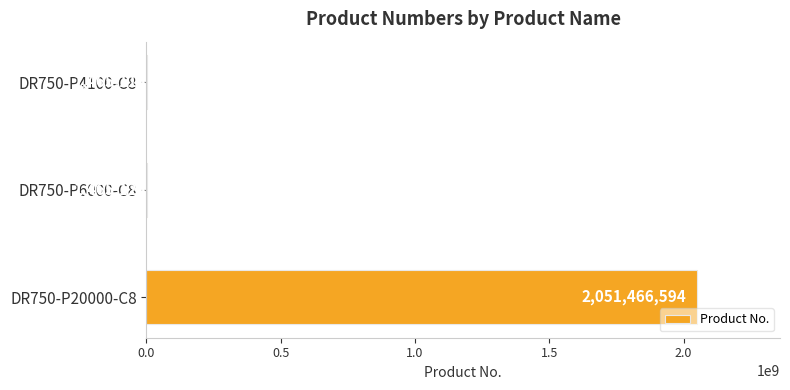

What is the sum of all values?

2054396832